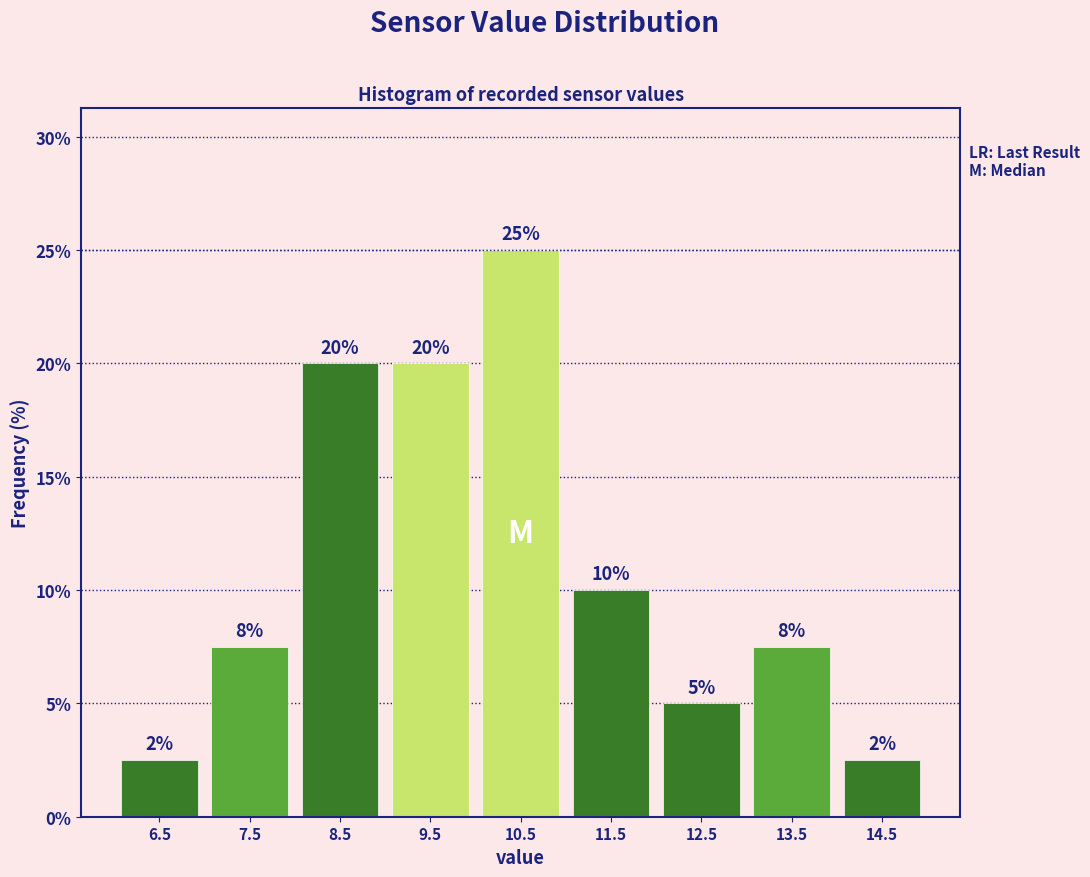

Over which range of the x-axis is the bar tallest?

10 to 11